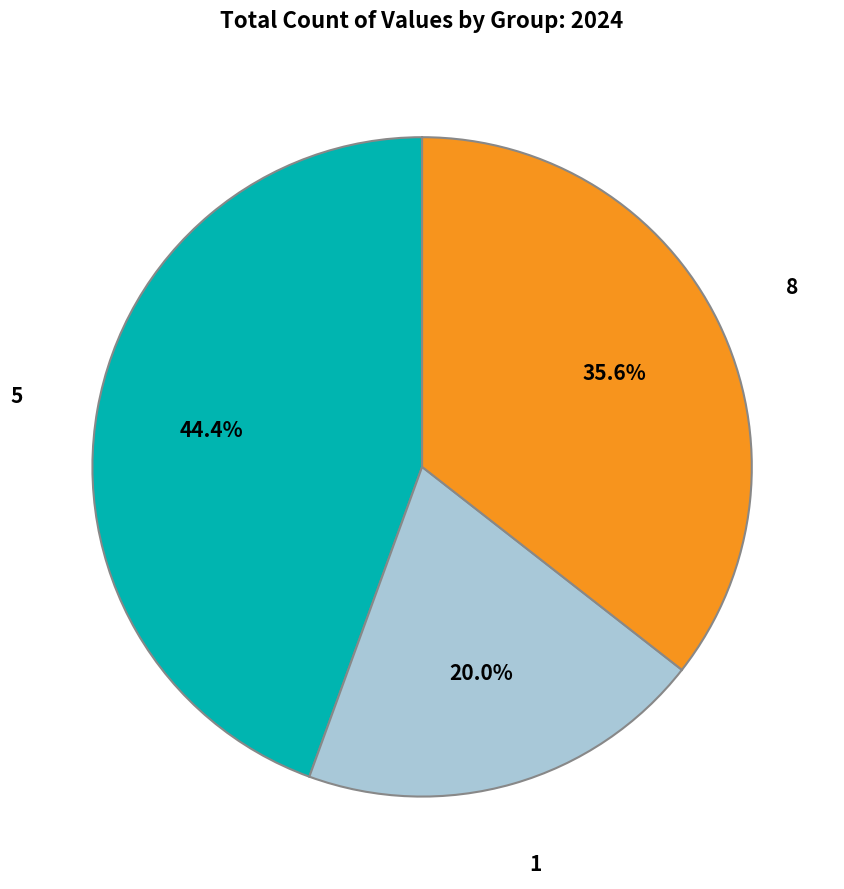

What is the smallest slice in the pie chart?

1